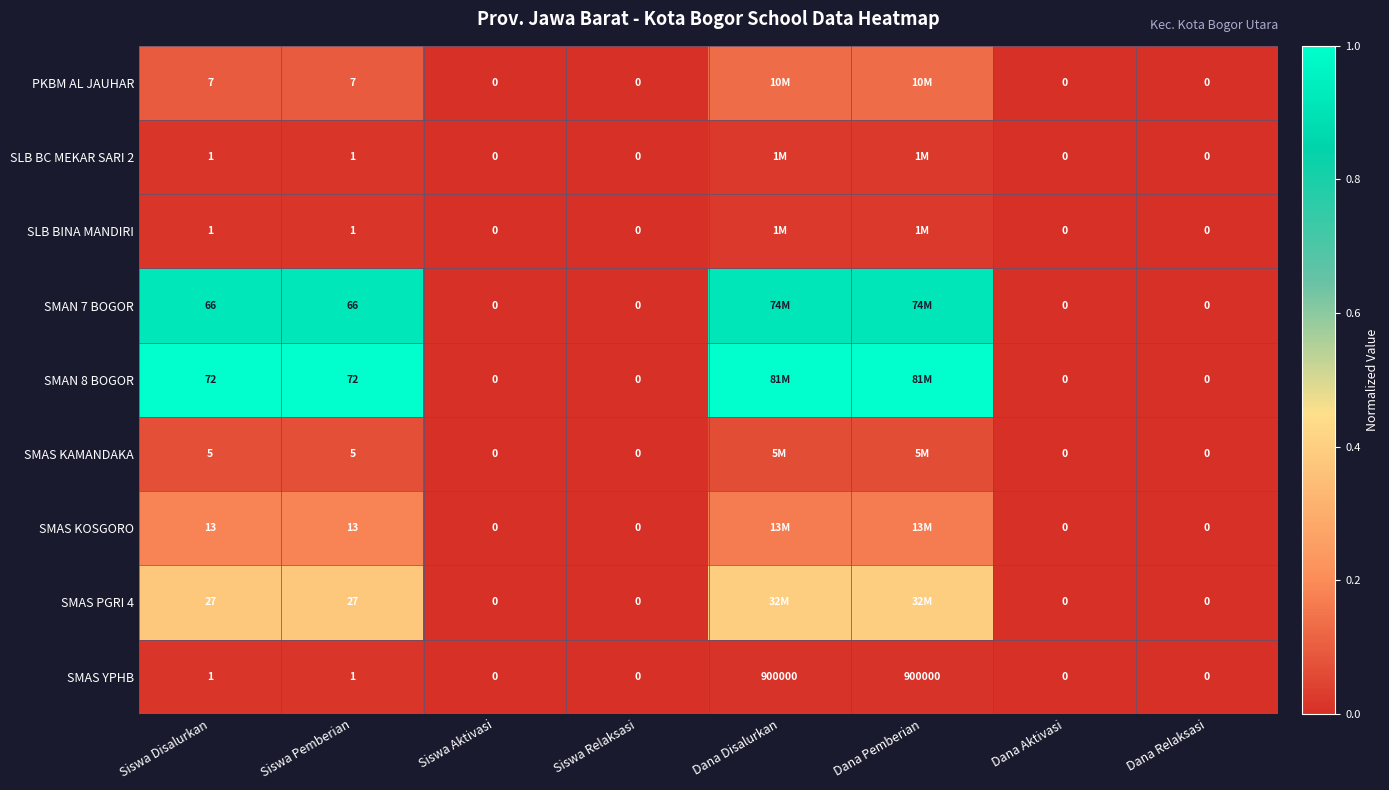

At how many categories does at least one series exceed 0?

4